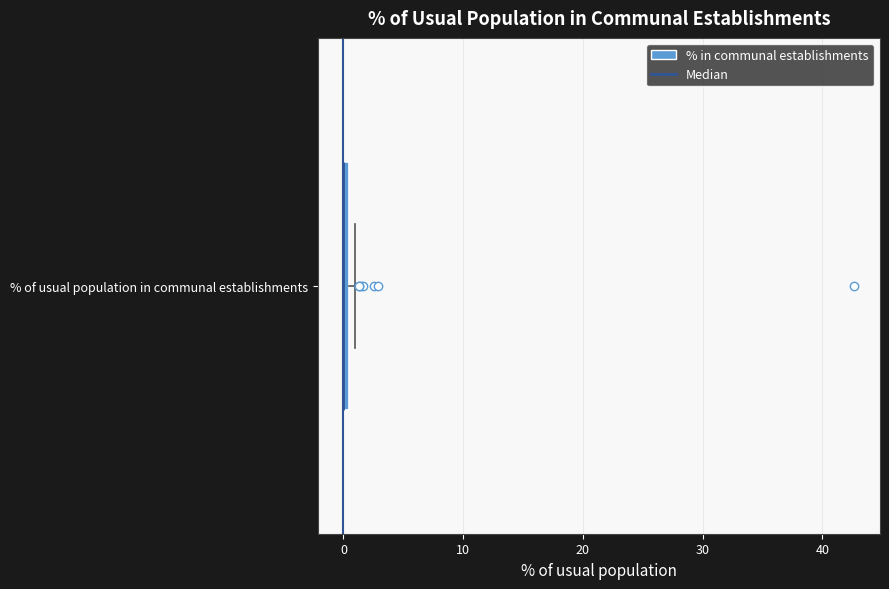

Where is the left edge of the box for % of usual population in communal establishments on the x-axis? The values are not printed on the chart, so give them approximately, as read against the axis.

0